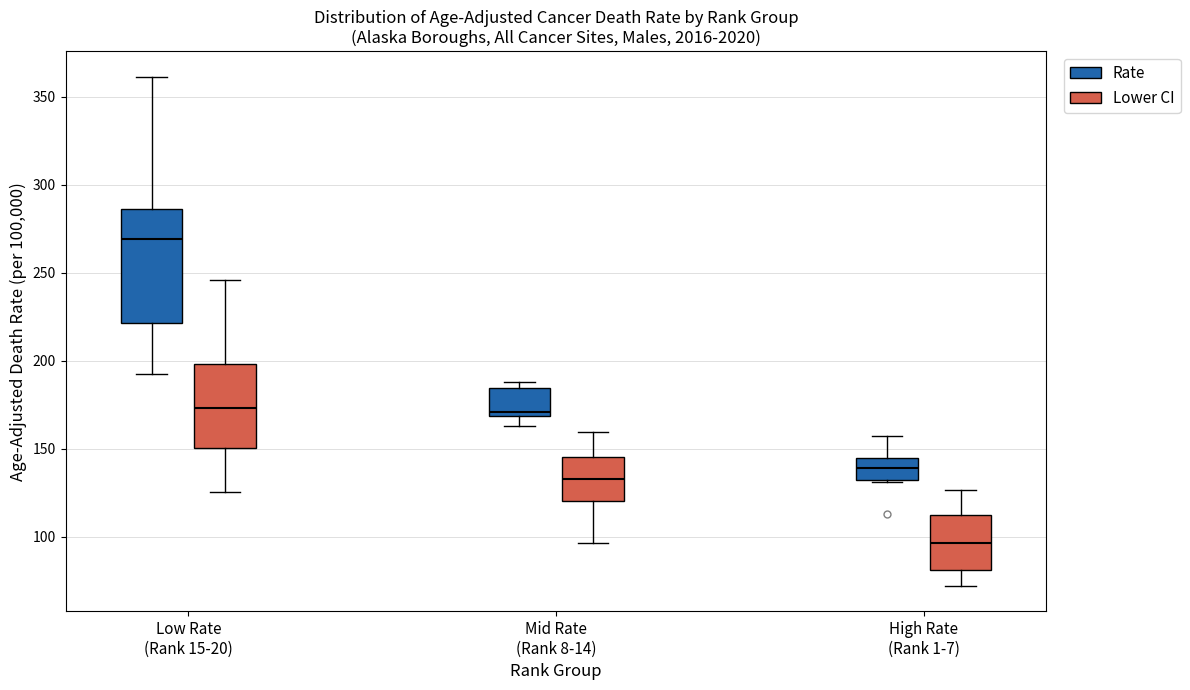

Reading left to right, transcribe this box plot: for each box, give where its median line is, the range the box spans, and where its two whiskers end, as read against the y-axis. The values are not printed on the chart, so give them approximately, as read against the axis.

Low Rate (Rank 15-20) (Rate): median 270, box 220 to 285, whiskers 195 to 360
Low Rate (Rank 15-20) (Lower CI): median 175, box 150 to 200, whiskers 125 to 245
Mid Rate (Rank 8-14) (Rate): median 170 (just above the box's lower edge), box 170 to 185, whiskers 165 to 190
Mid Rate (Rank 8-14) (Lower CI): median 135, box 120 to 145, whiskers 95 to 160
High Rate (Rank 1-7) (Rate): median 140, box 130 to 145, whiskers 130 to 160
High Rate (Rank 1-7) (Lower CI): median 95, box 80 to 110, whiskers 70 to 125